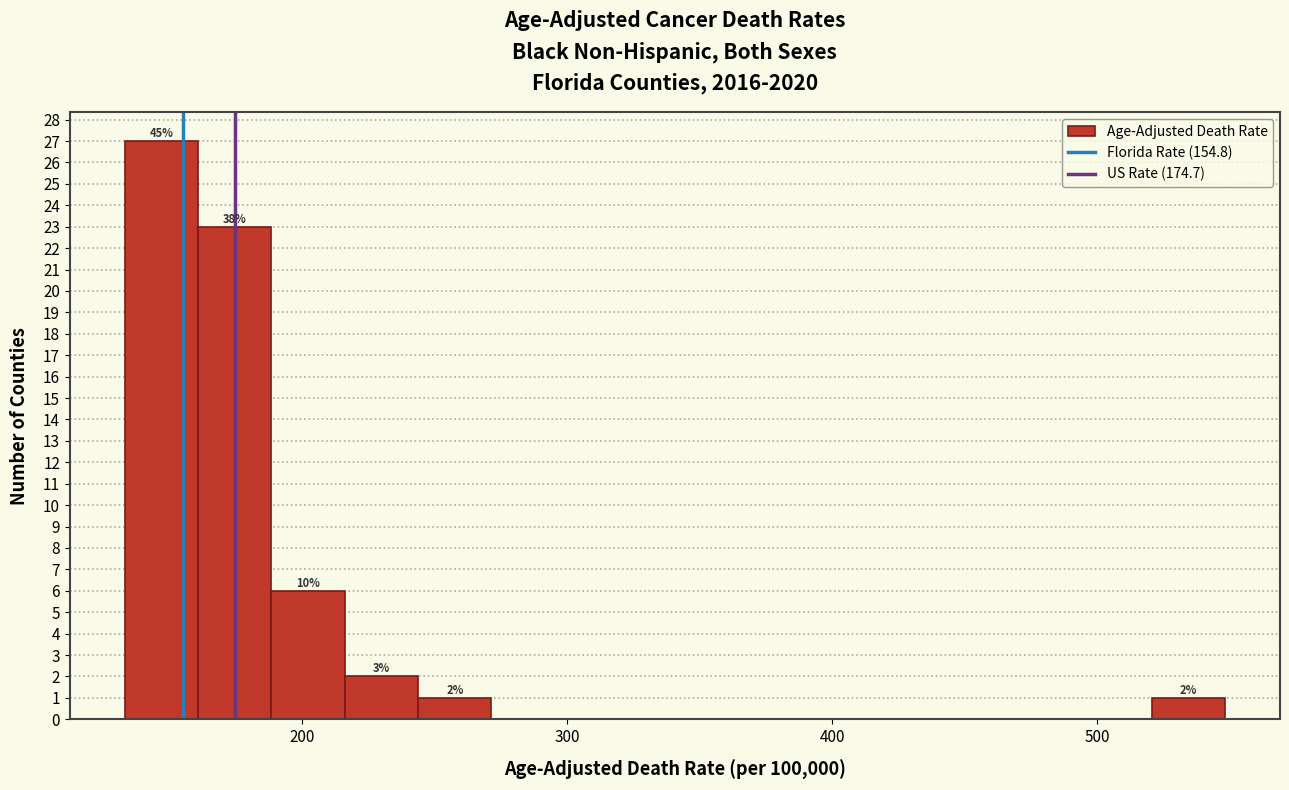

Around what value on the x-axis is the tallest bar? Give the approximate position of its centre, as read against the axis.

150